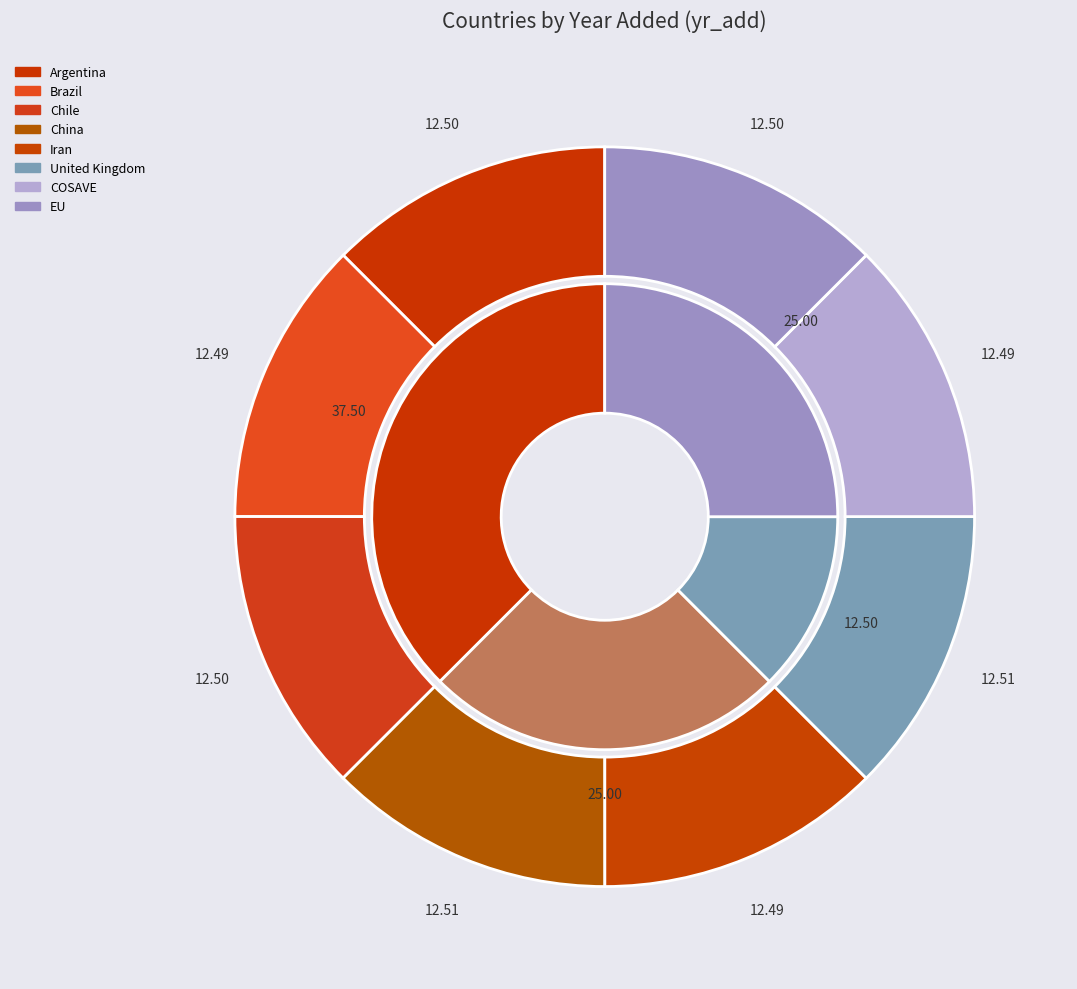

True or false: Chile accounts for 18% of the total.

False